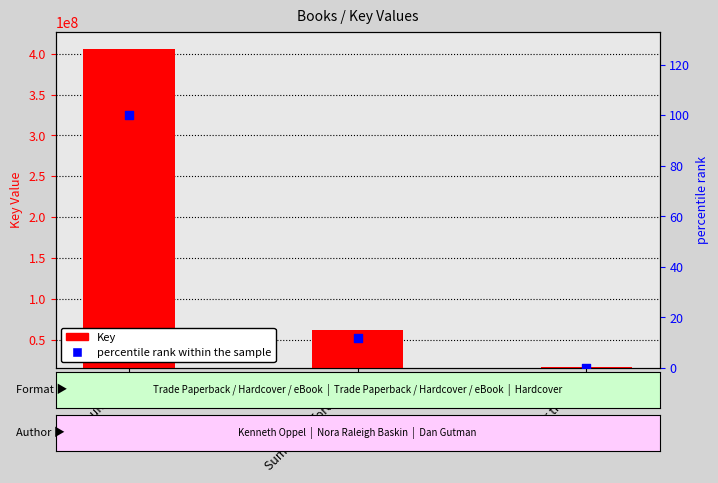

At which category is the sum across all series the highest?

Boundless